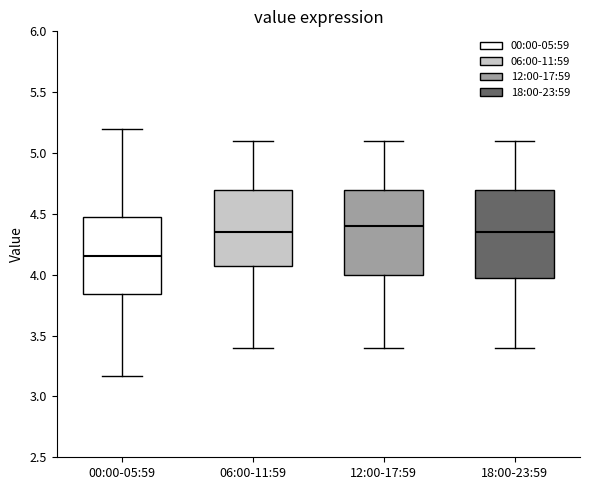

Reading left to right, transcribe this box plot: for each box, give where its median line is, the range the box spans, and where its two whiskers end, as read against the y-axis. The values are not printed on the chart, so give them approximately, as read against the axis.

00:00-05:59: median 4.15, box 3.85 to 4.50, whiskers 3.15 to 5.20
06:00-11:59: median 4.35, box 4.10 to 4.70, whiskers 3.40 to 5.10
12:00-17:59: median 4.40, box 4.00 to 4.70, whiskers 3.40 to 5.10
18:00-23:59: median 4.35, box 4.00 to 4.70, whiskers 3.40 to 5.10